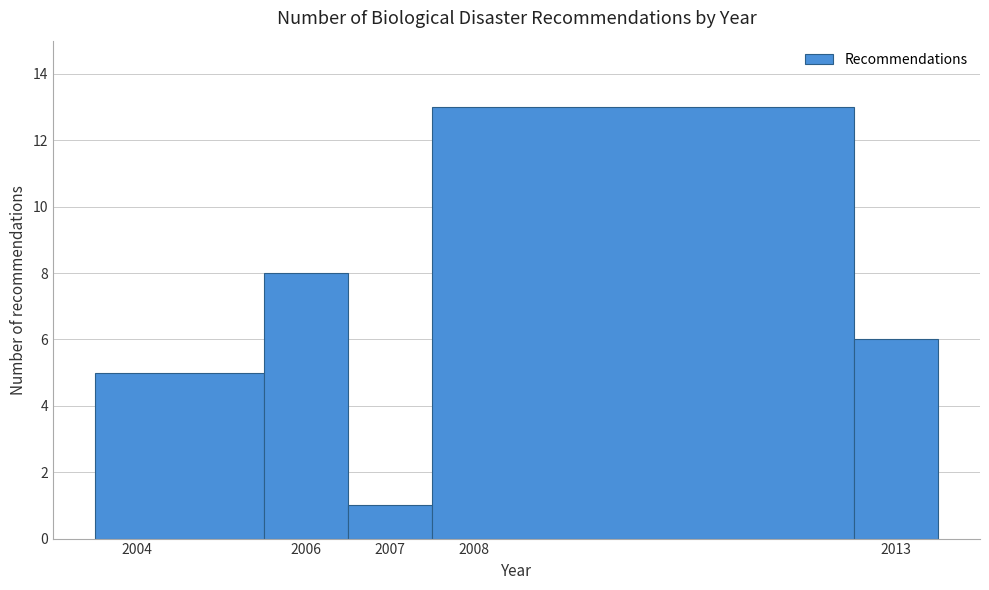

How tall is the bar that spans 2012.5 to 2013.5 on the x-axis? The values are not printed on the chart, so give them approximately, as read against the axis.

6